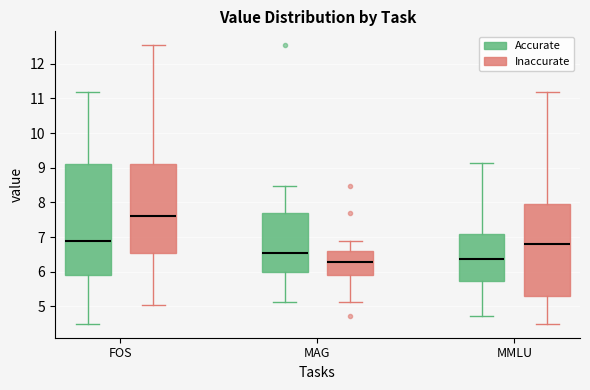

Which box has the highest median line?

FOS (Inaccurate)